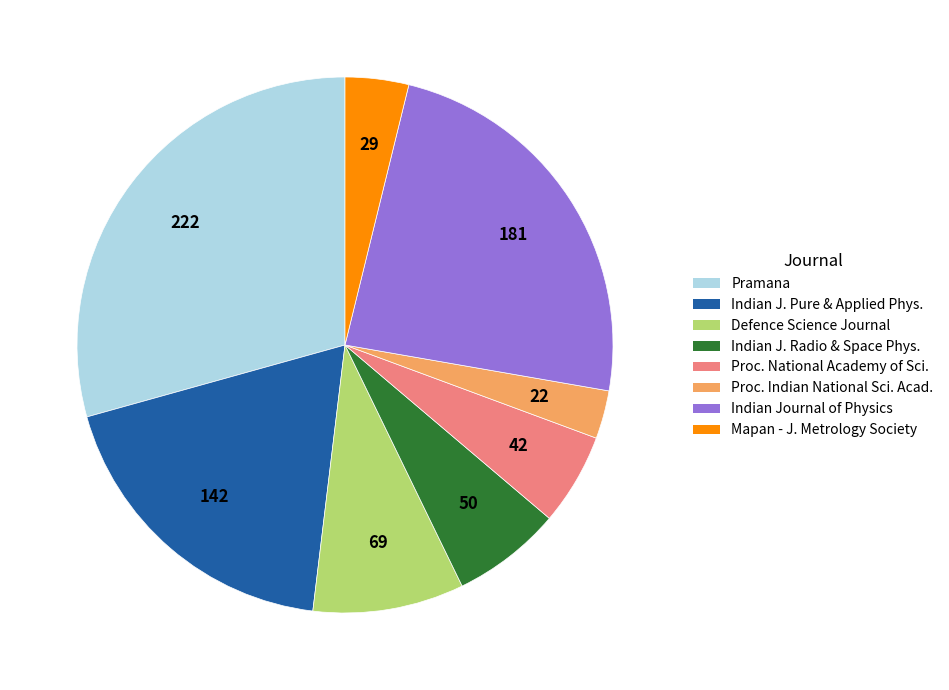

Does any single category account for the majority?

No